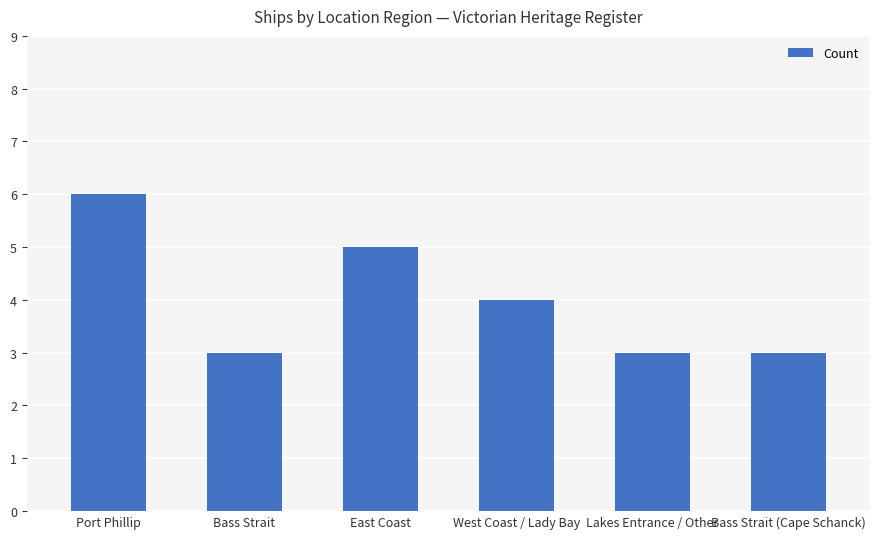

How many values are between 3 and 5?

5